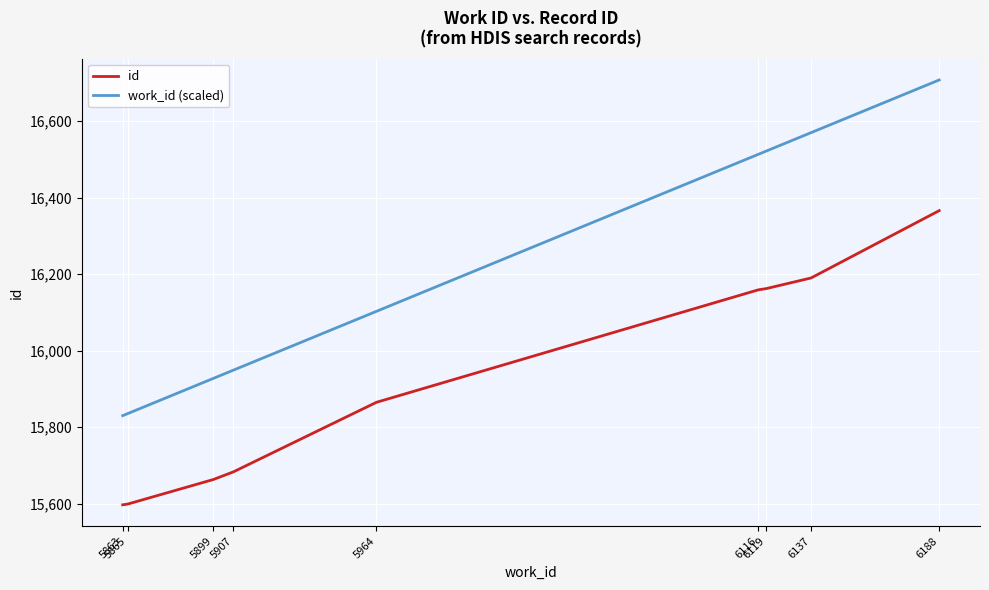

What is the highest value of the work_id (scaled) series?

16707.6